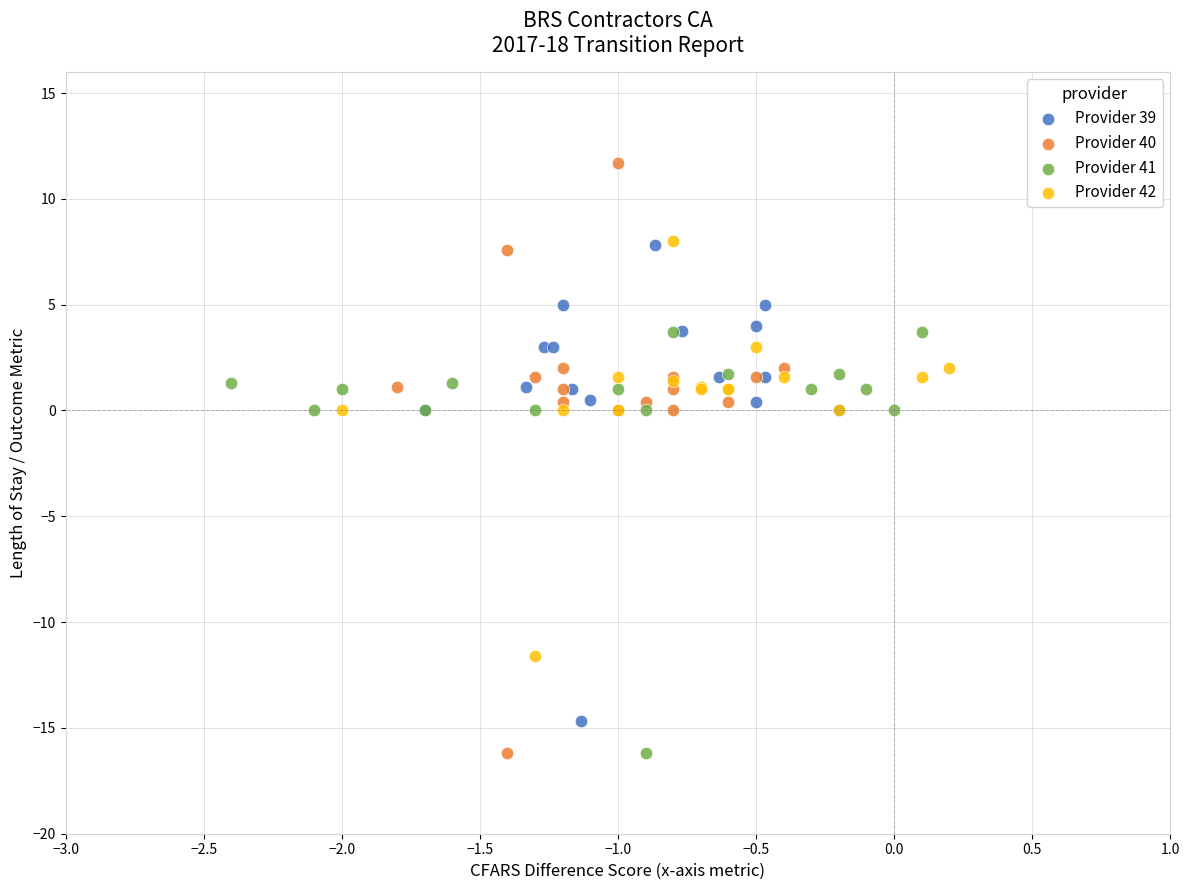

Which series has the largest Y range (max minus min)?

Provider 40